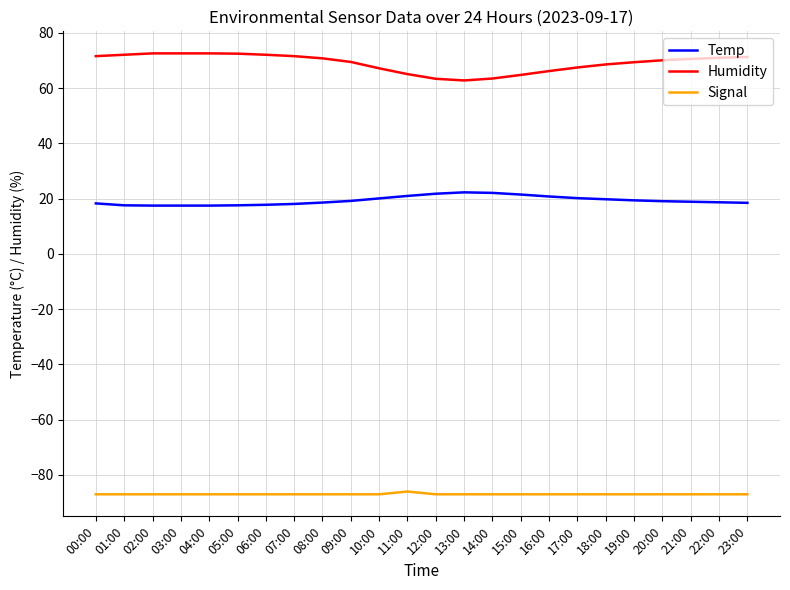

List the series in order of their peak value, highest first.

Humidity, Temp, Signal